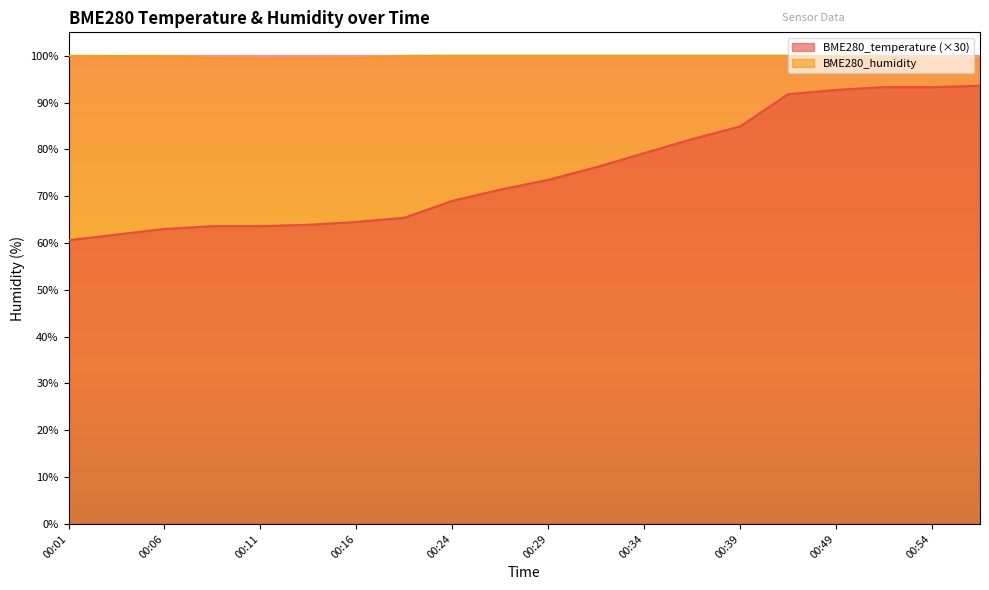

Reading right to left, extract all data points from this chart.

BME280_temperature: 00:56=93.6	00:54=93.3	00:51=93.3	00:49=92.7	00:47=91.8	00:39=84.9	00:36=82.2	00:34=79.2	00:31=76.2	00:29=73.5	00:26=71.4	00:24=69.0	00:19=65.4	00:16=64.5	00:13=63.9	00:11=63.6	00:09=63.6	00:06=63.0	00:04=61.8	00:01=60.6
BME280_humidity: 00:56=99.2	00:54=99.4	00:51=99.7	00:49=99.9	00:47=100.0	00:39=100.0	00:36=100.0	00:34=100.0	00:31=100.0	00:29=100.0	00:26=100.0	00:24=100.0	00:19=100.0	00:16=99.5	00:13=99.4	00:11=99.4	00:09=99.5	00:06=99.9	00:04=99.9	00:01=100.0